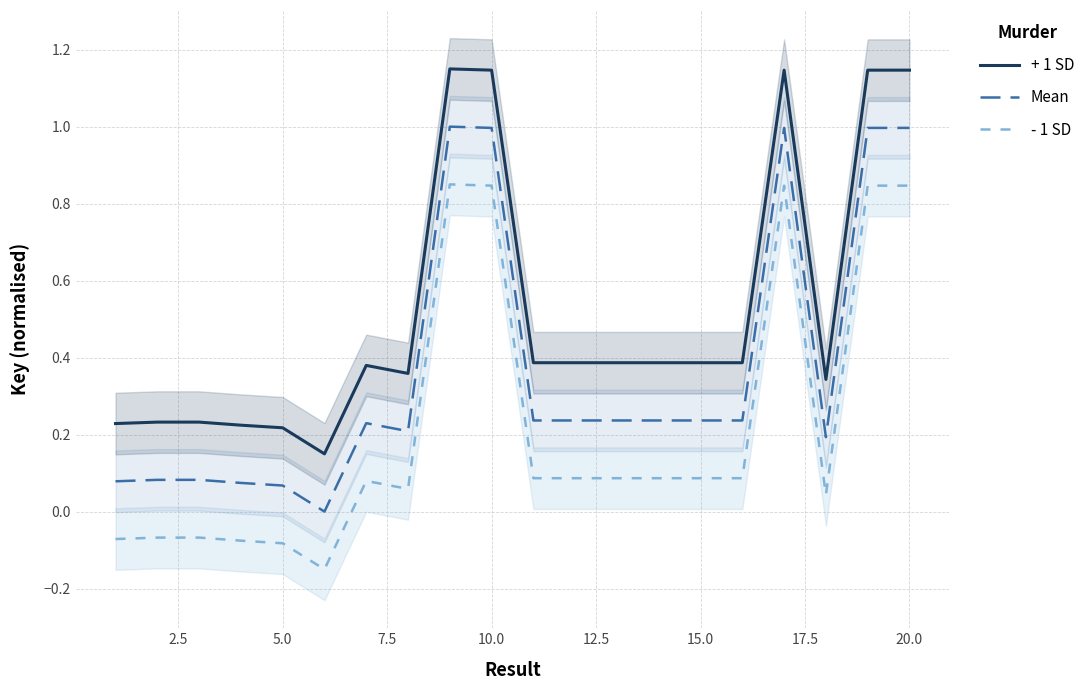

True or false: - 1 SD and Mean intersect in this chart.

False